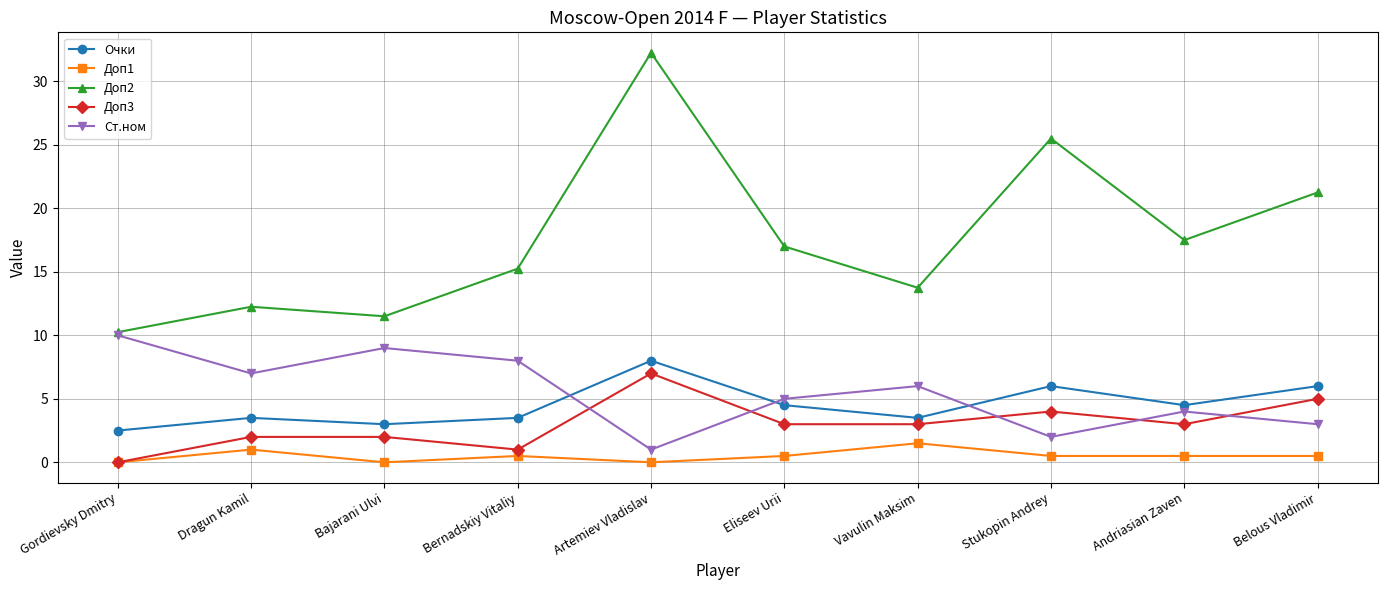

After their last crossing, which series has the higher values: Очки or Ст.ном?

Очки